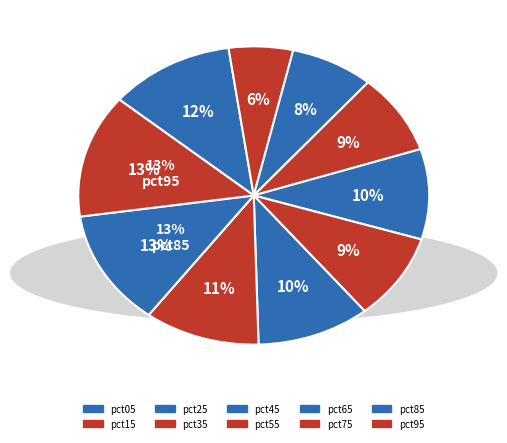

Does pct35 represent more than half of the total?

No